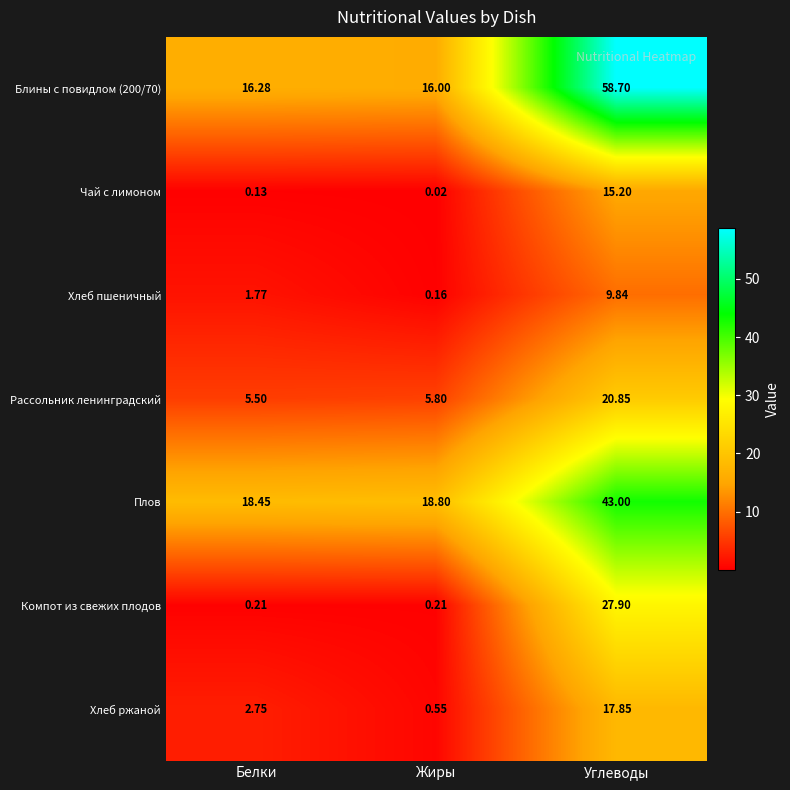

Which series has the largest range (max minus min)?

Блины с повидлом (200/70)